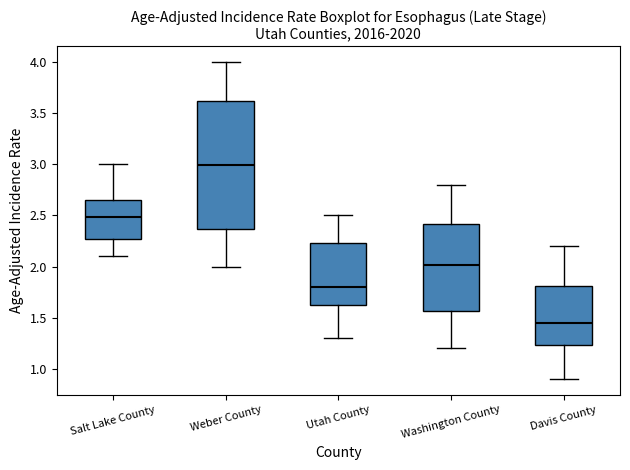

Where does the lower whisker of the box for Washington County end on the y-axis? The values are not printed on the chart, so give them approximately, as read against the axis.

1.20